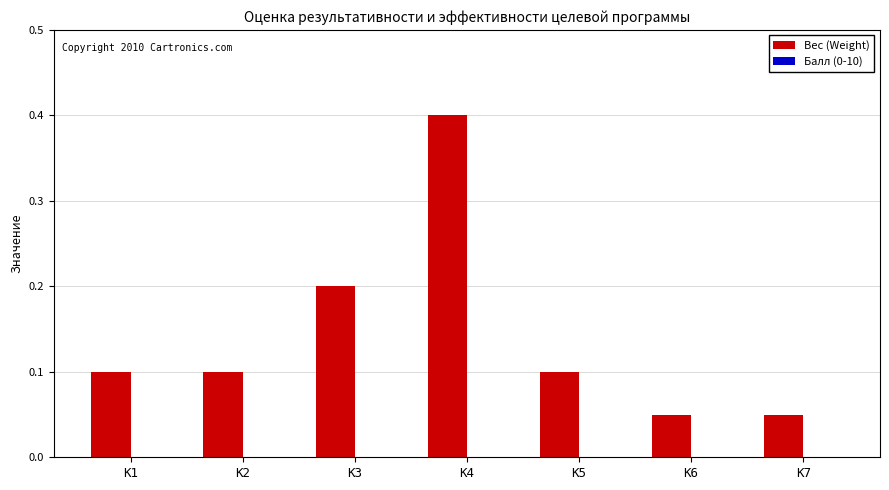

How many bars are there in total?

7